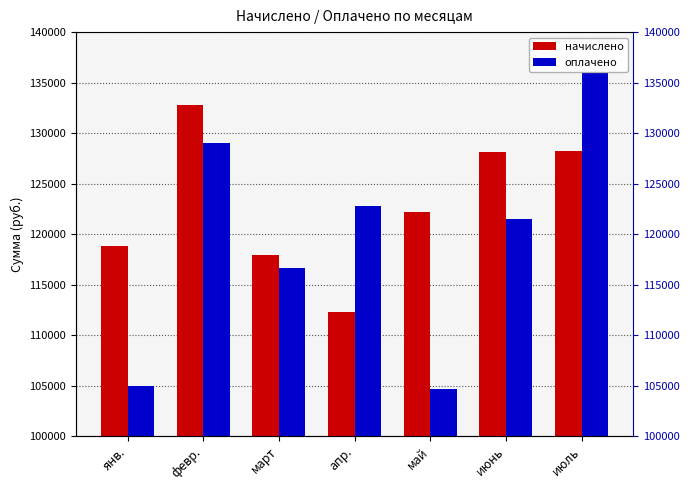

True or false: оплачено has a value of 135997.6 at июль.

True